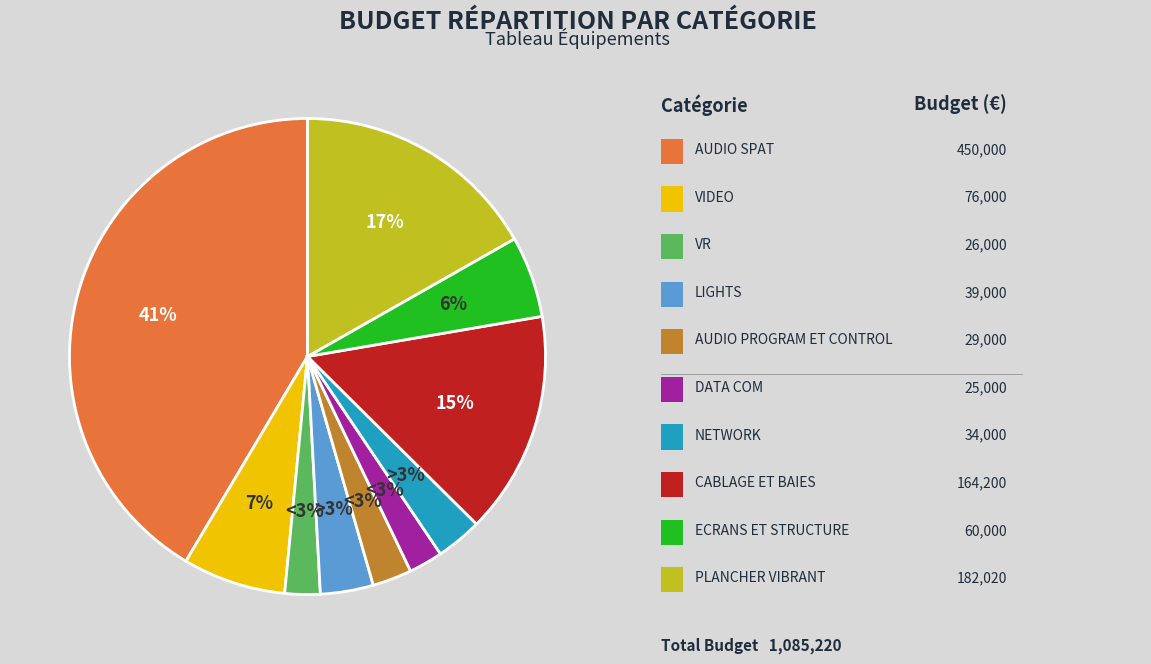

To the nearest percent, what is the difference between the largest and smallest slice percentages?

39%